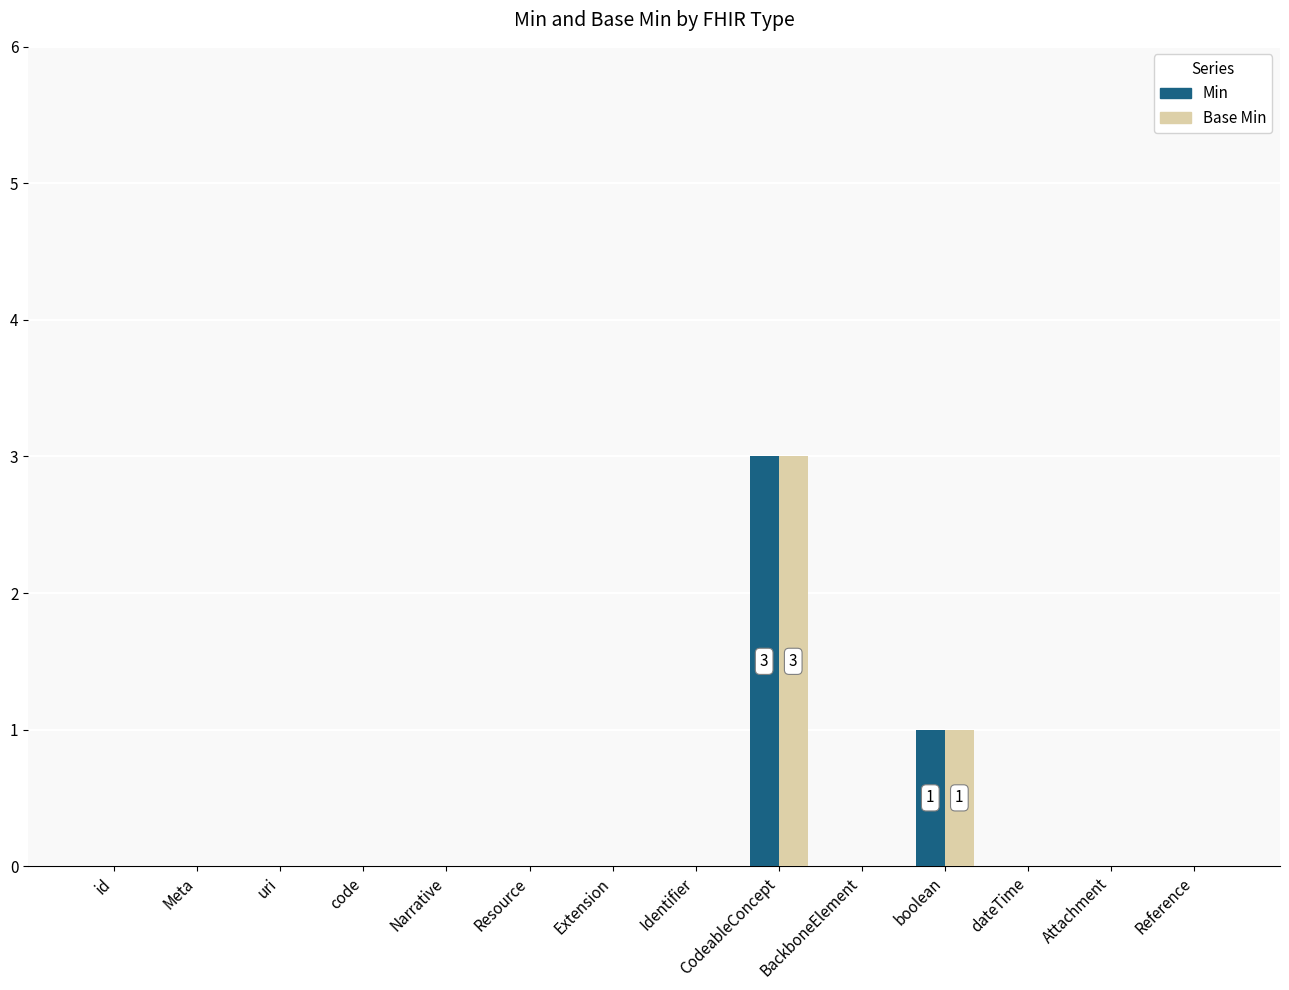

At which category is the sum across all series the highest?

CodeableConcept